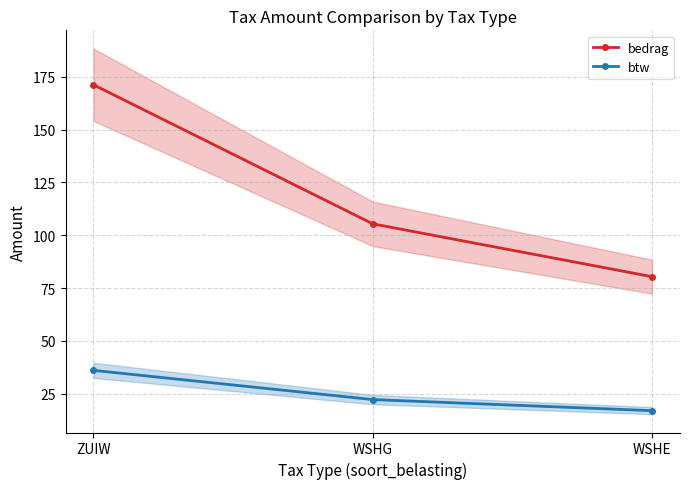

At how many categories does at least one series exceed 129?

1